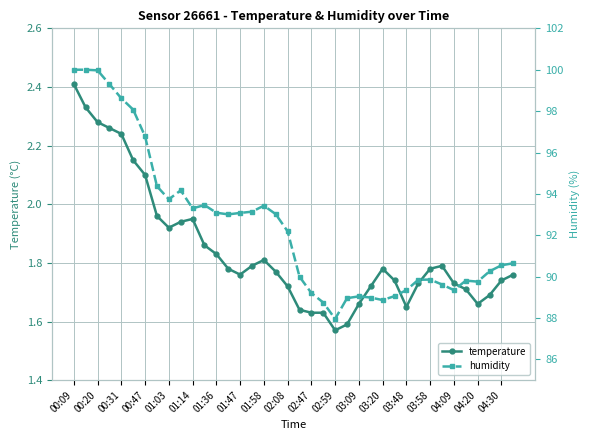

What is the maximum value shown in the chart?

100.0